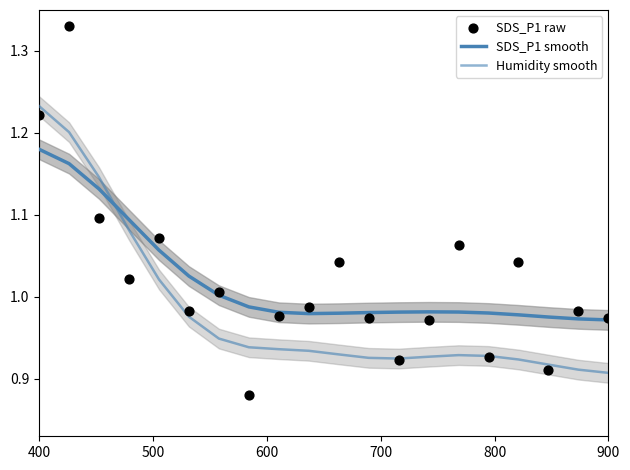

Which series contains the highest Y value?

SDS_P1 raw